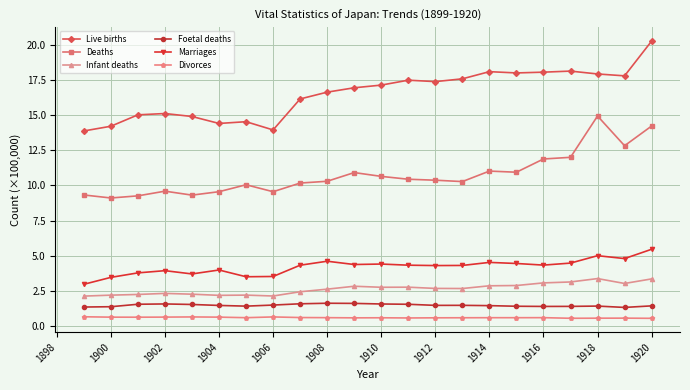

At how many categories does at least one series exceed 8?

22